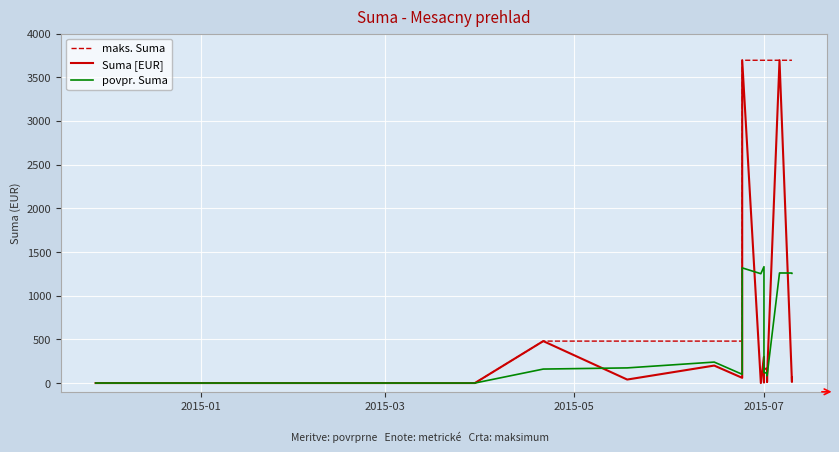

What is the average value of the maks. Suma series?

2313.0